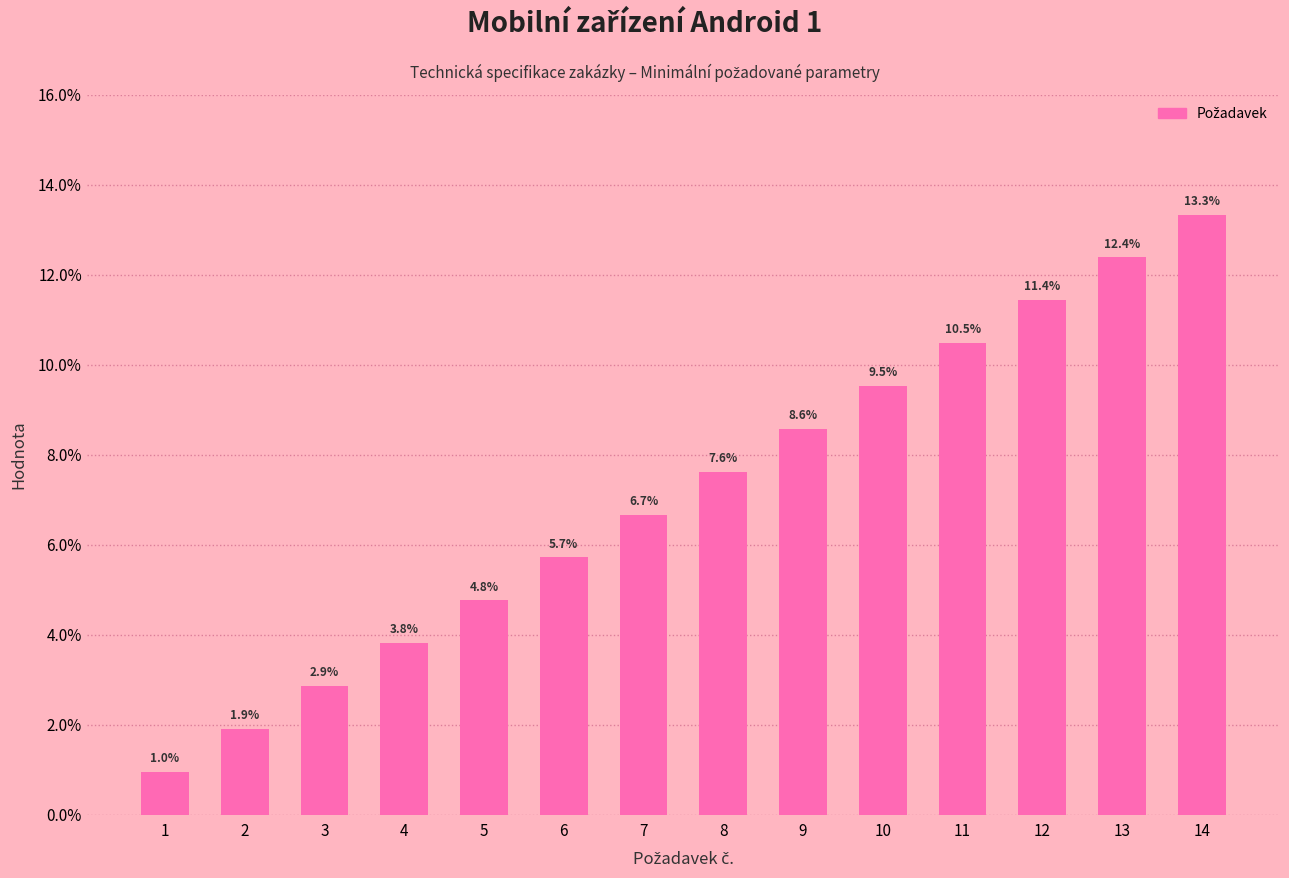

Reading left to right, extract all data points from this chart.

1.0	1.9	2.9	3.8	4.8	5.7	6.7	7.6	8.6	9.5	10.5	11.4	12.4	13.3